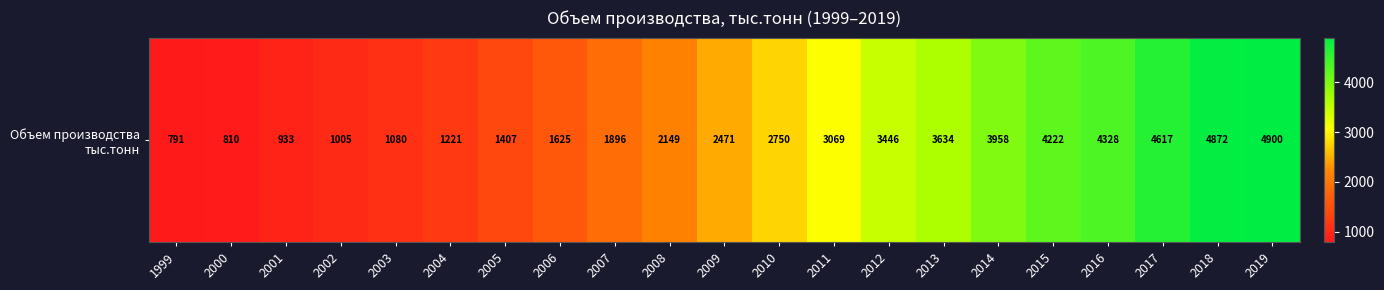

Rank the categories by value from highest to lowest.

2019, 2018, 2017, 2016, 2015, 2014, 2013, 2012, 2011, 2010, 2009, 2008, 2007, 2006, 2005, 2004, 2003, 2002, 2001, 2000, 1999